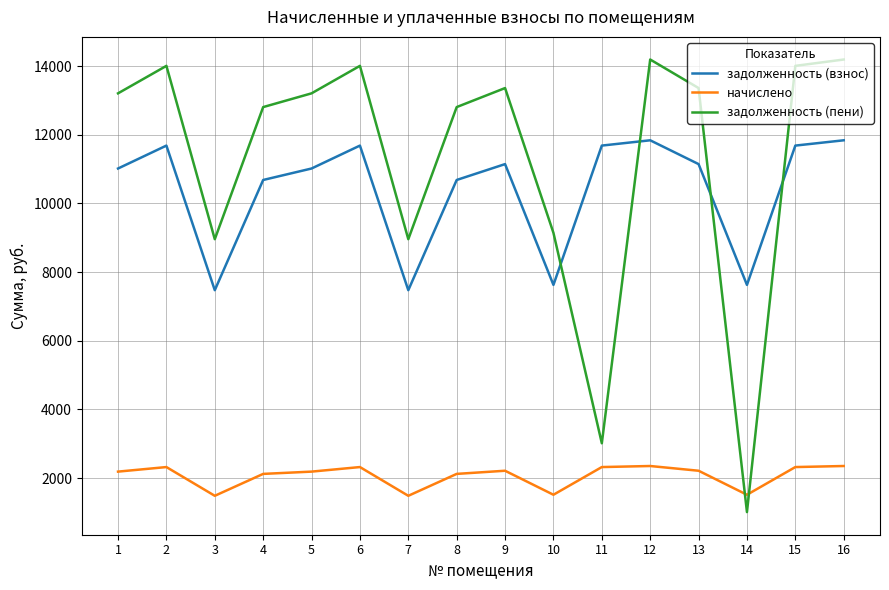

At which category does задолженность (пени) reach its first local valley?

3